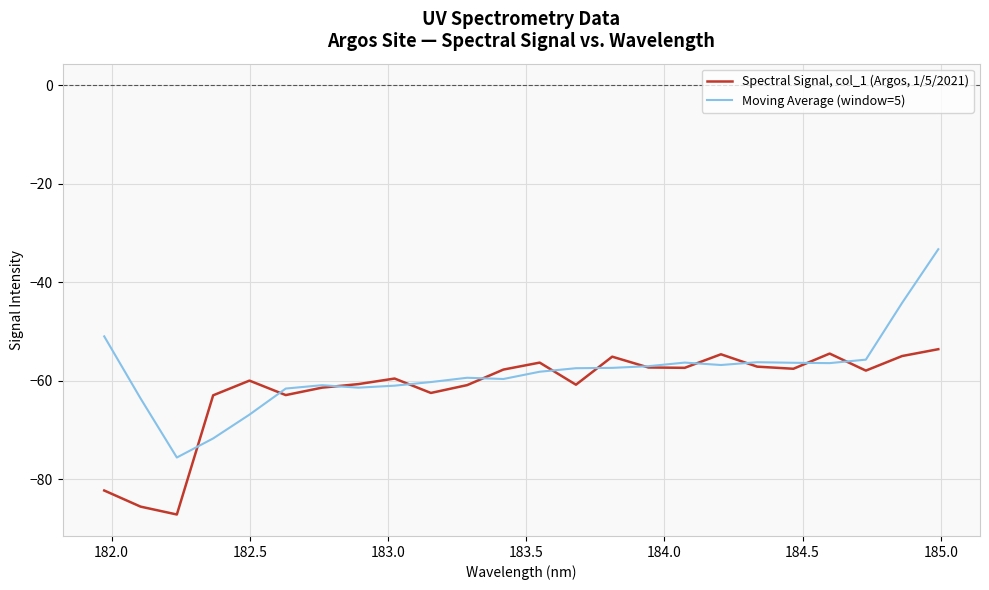

What is the sum of all Moving Average (window=5) values?

-1398.8